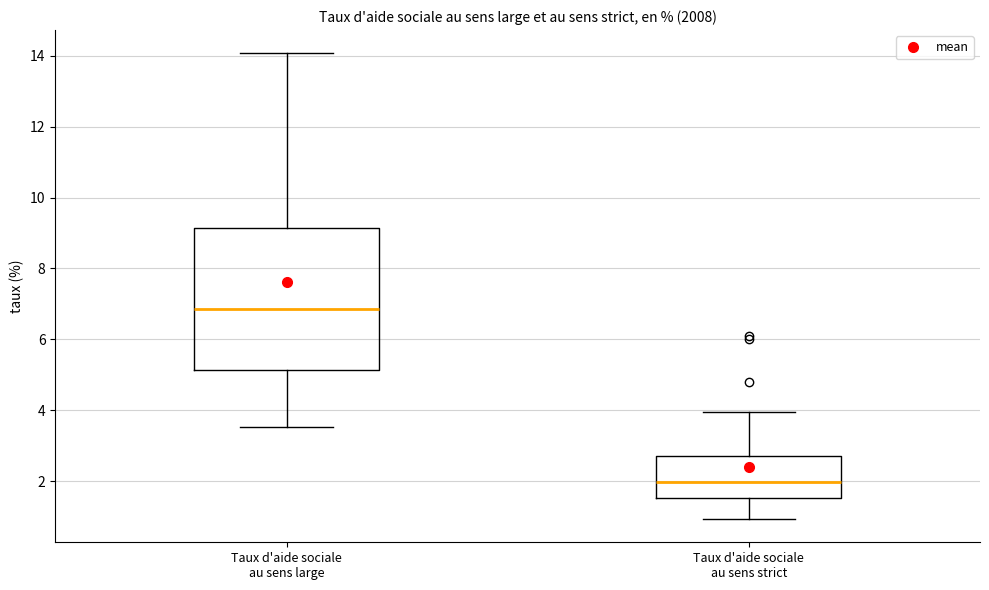

Where does the median line of the box for Taux d'aide sociale au sens strict sit on the y-axis? The values are not printed on the chart, so give them approximately, as read against the axis.

2.0